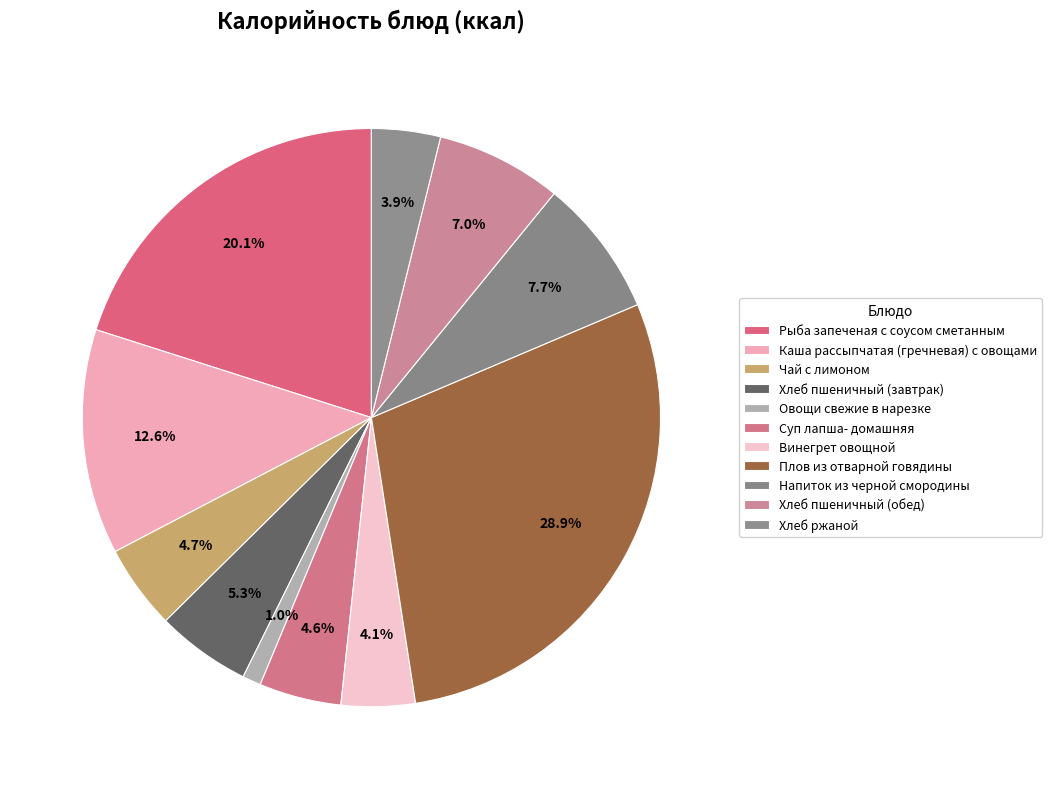

Is it true that Рыба запеченая с соусом сметанным is 20% of the pie?

True